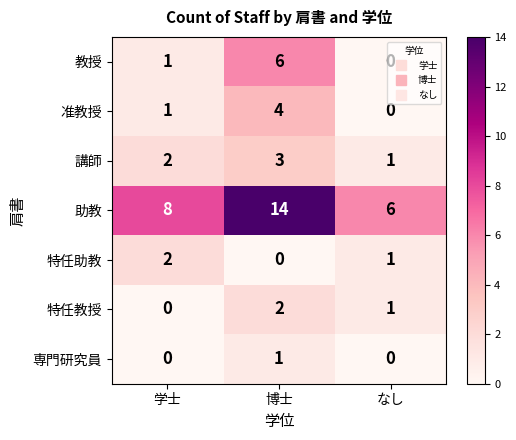

The 専門研究員 series shows 1 at 学士. True or false?

False